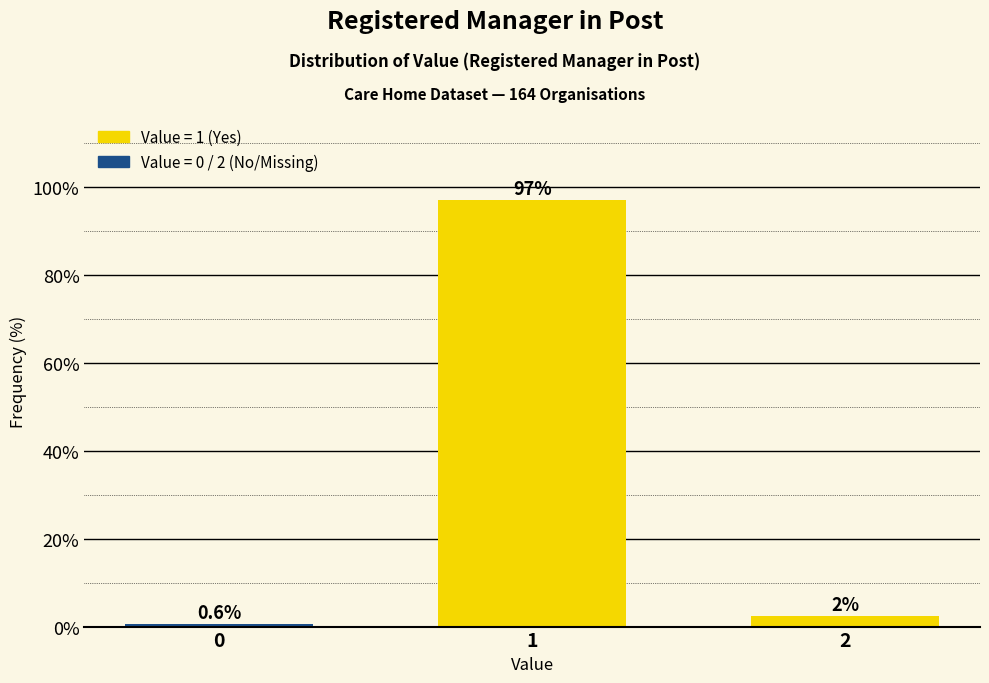

Rank the categories by value from highest to lowest.

1, 2, 0